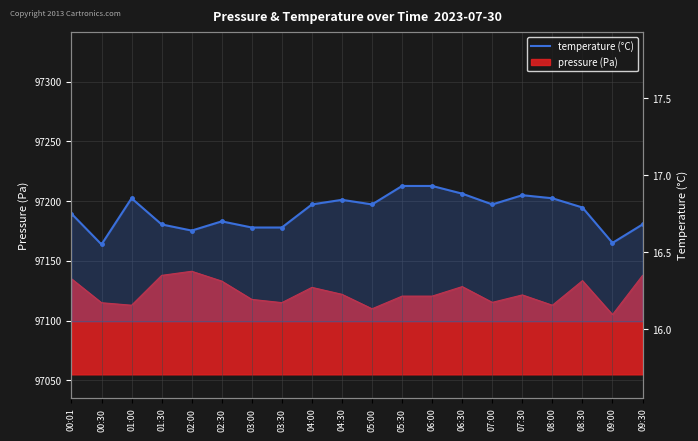

What is the average value?

16.8